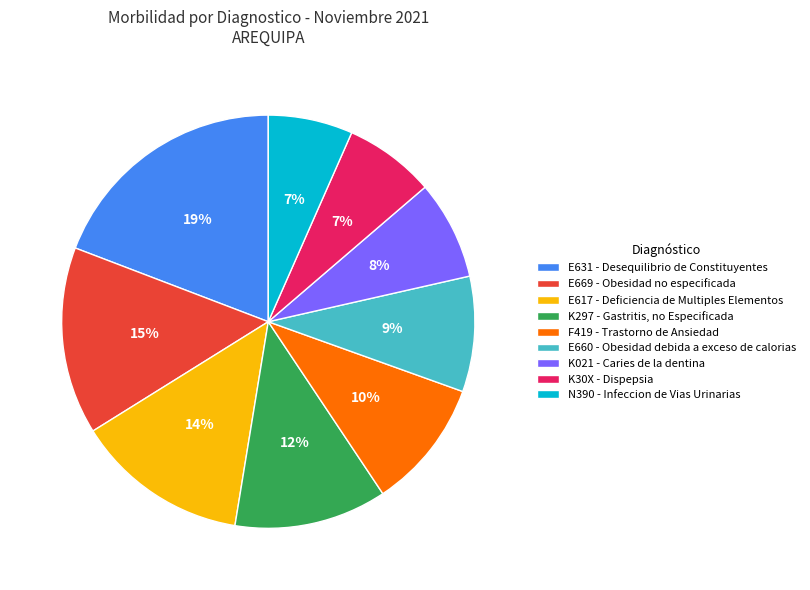

What is the largest slice in the pie chart?

E631 - Desequilibrio de Constituyentes